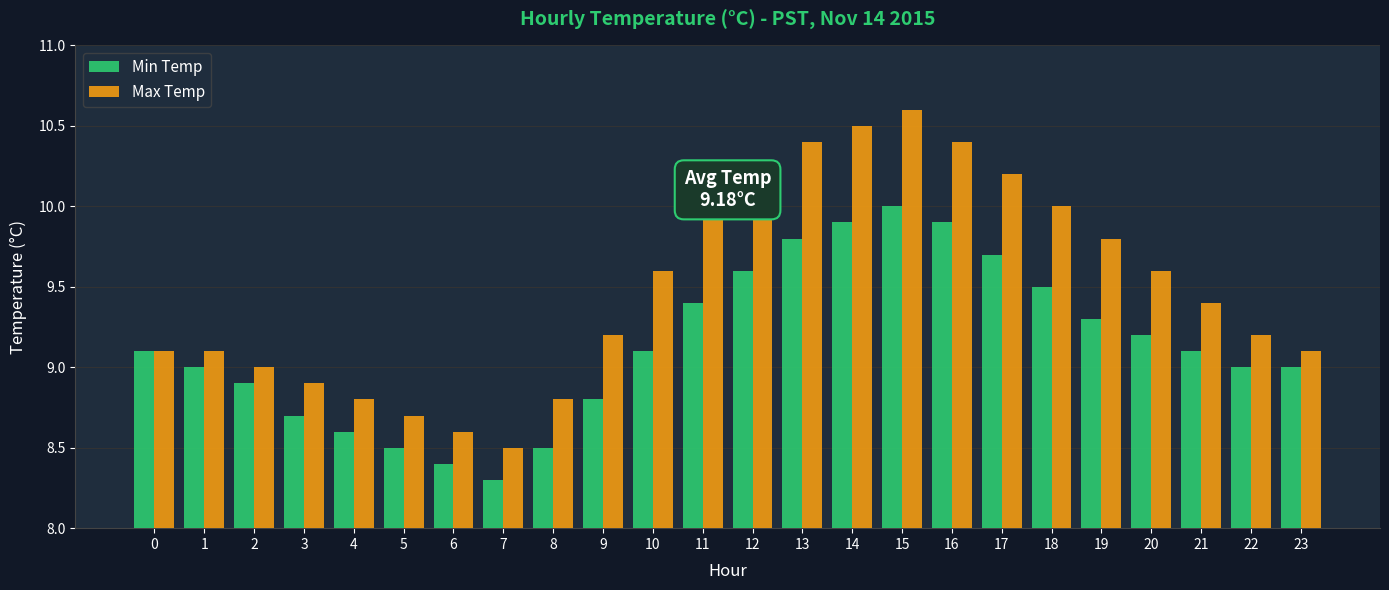

The Min Temp series shows 8.4 at 6. True or false?

True